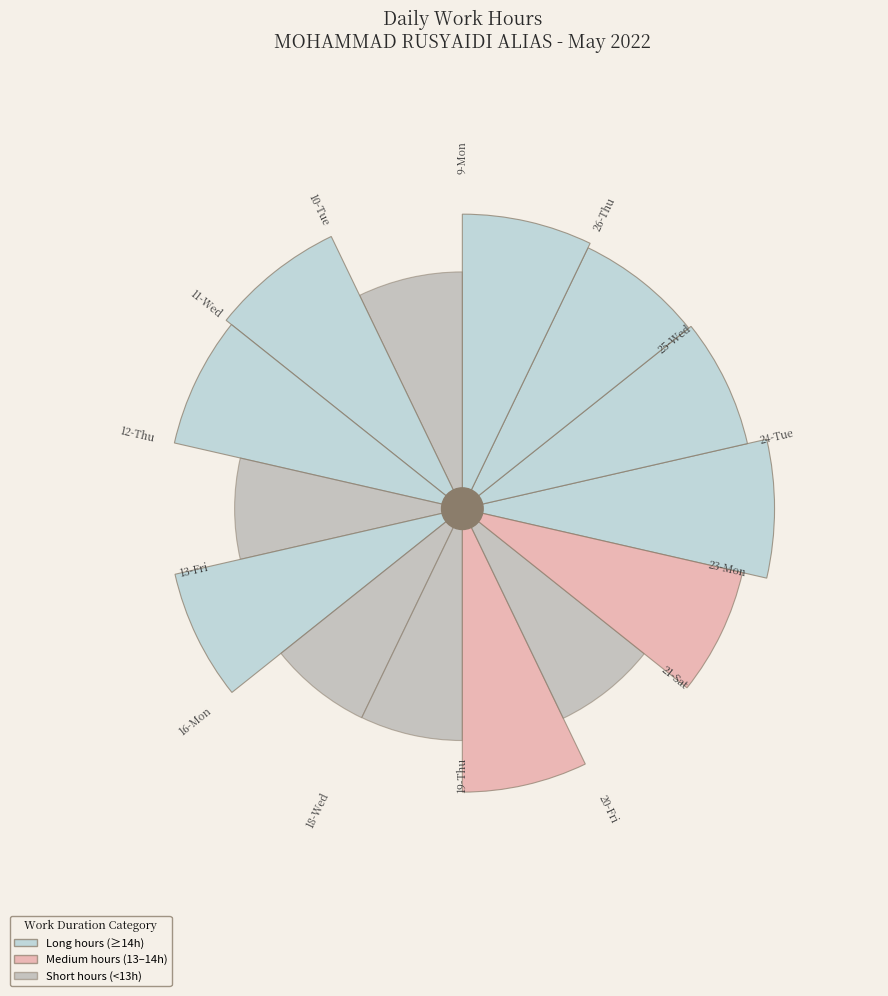

Is 23-Mon the majority of the pie?

No